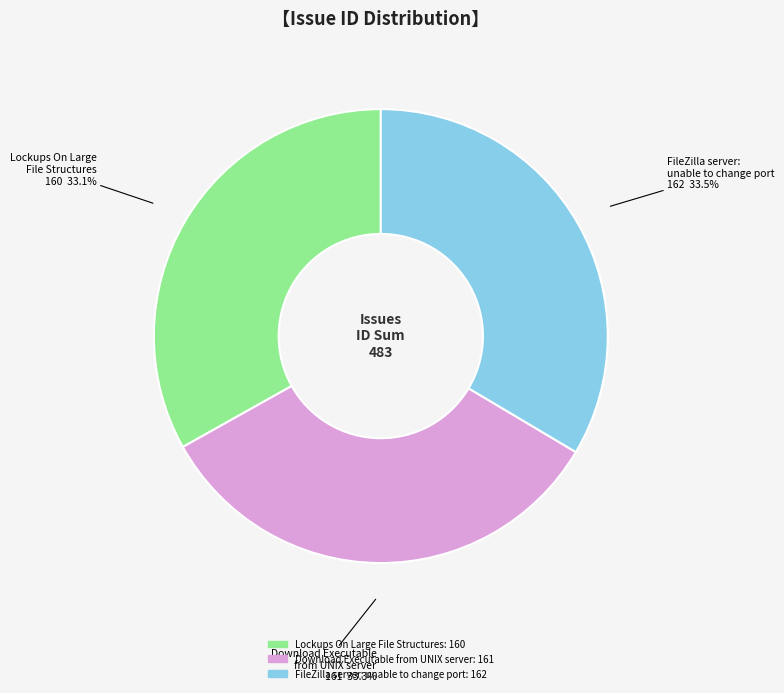

How many slices are in this pie chart?

3